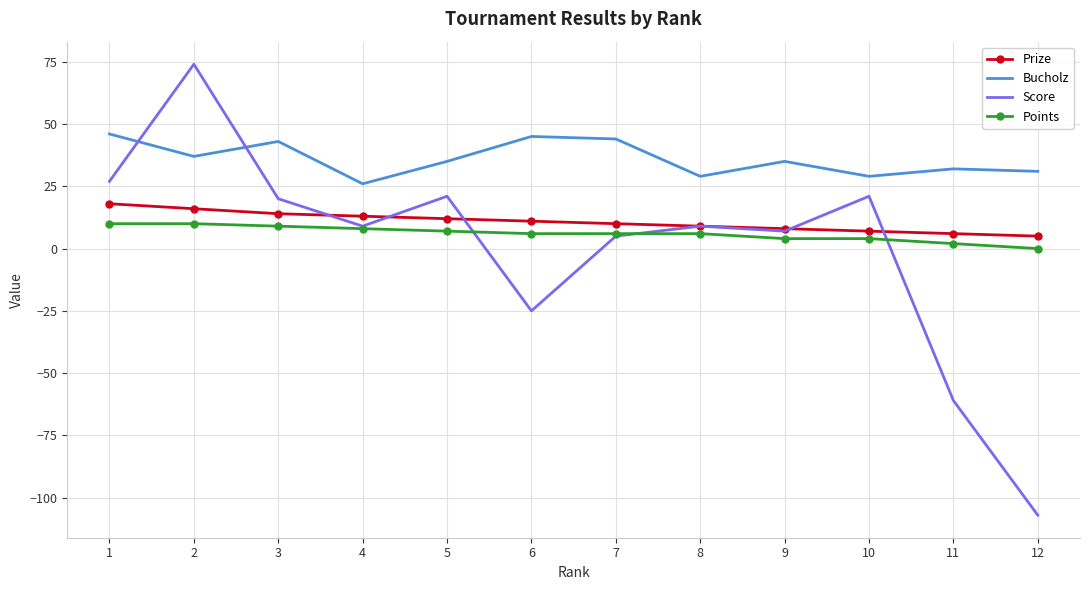

True or false: Prize has a value of 10 at 7.

True